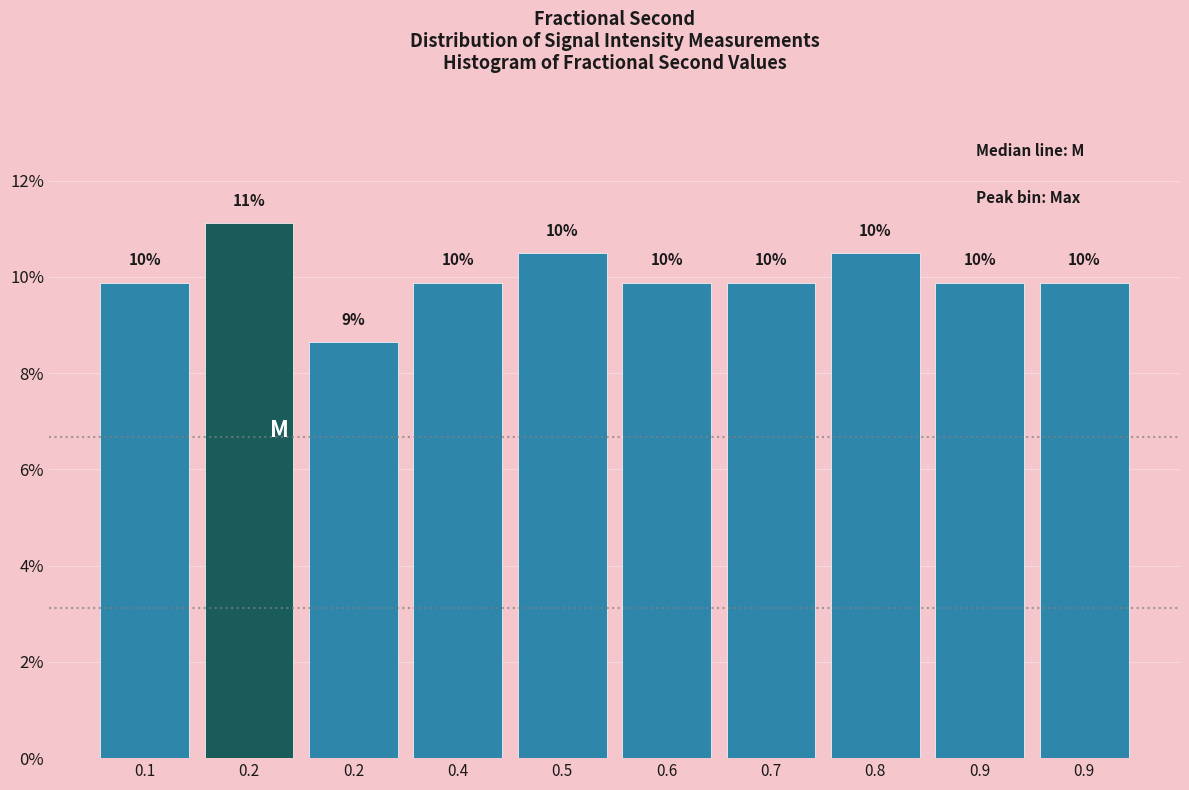

How many bars are there in total?

10